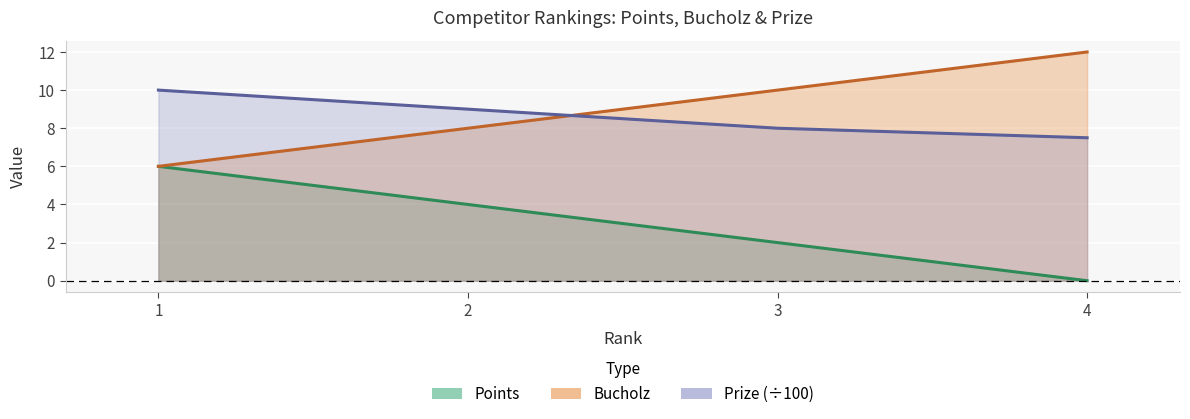

At which category is the sum across all series the highest?

1